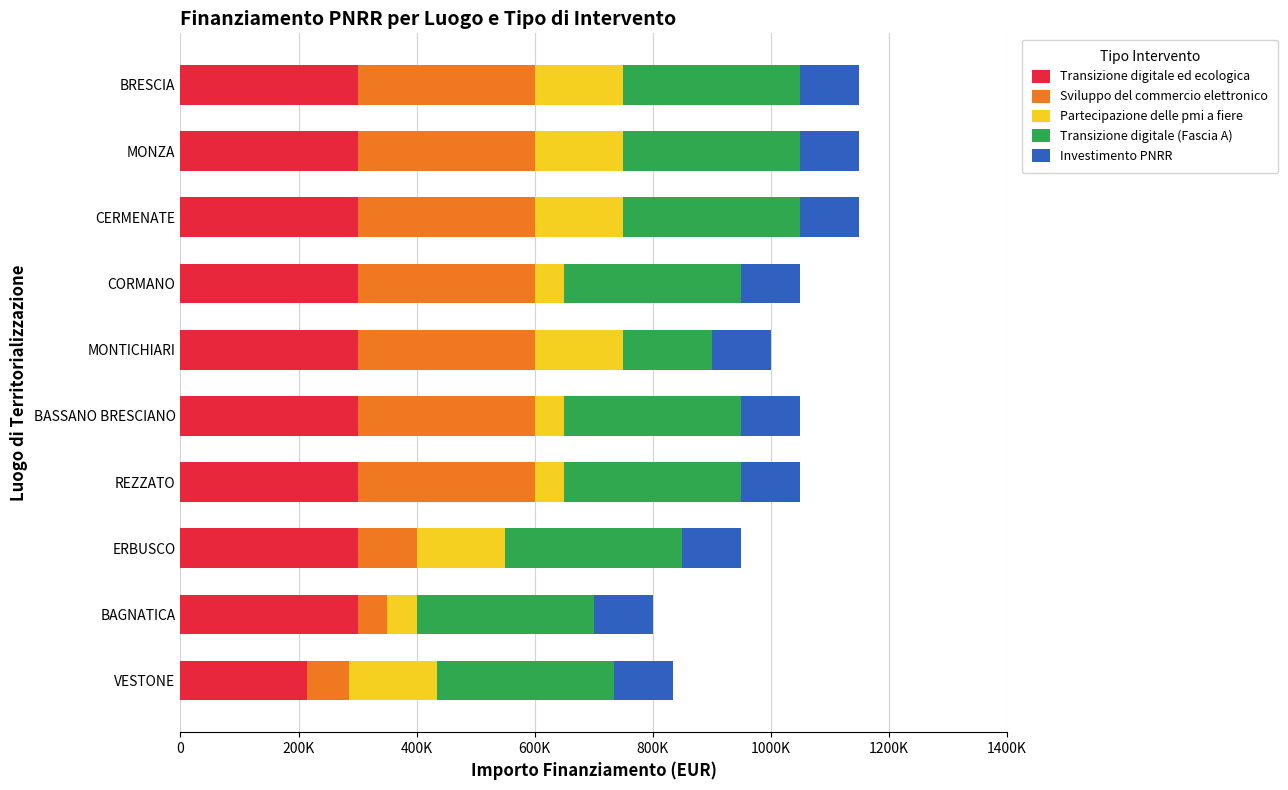

What are all the series names shown in the legend?

Transizione digitale ed ecologica, Sviluppo del commercio elettronico, Partecipazione delle pmi a fiere, Transizione digitale (Fascia A), Investimento PNRR